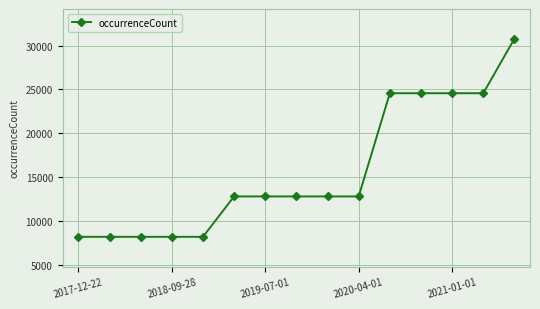

How many data points are less than 12791?

5